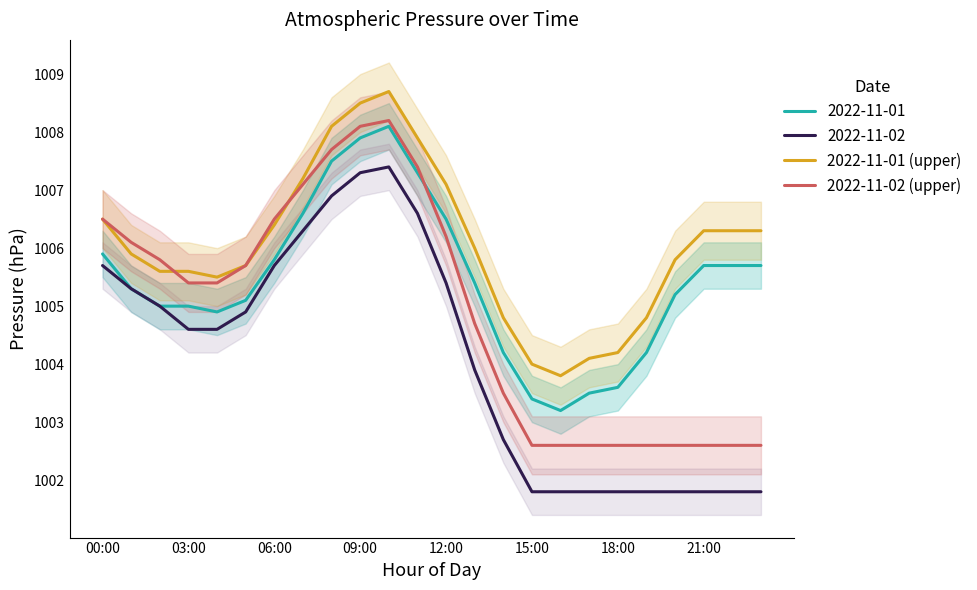

How many data points does each series have?

24